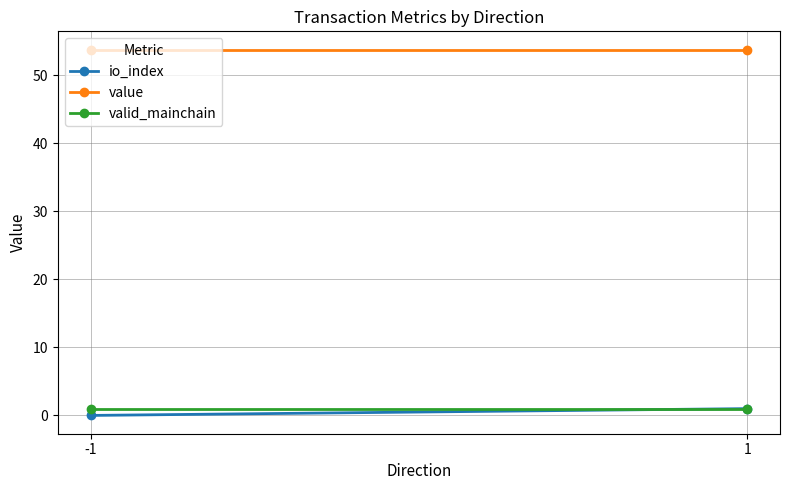

Which category has the highest value in the io_index series?

1